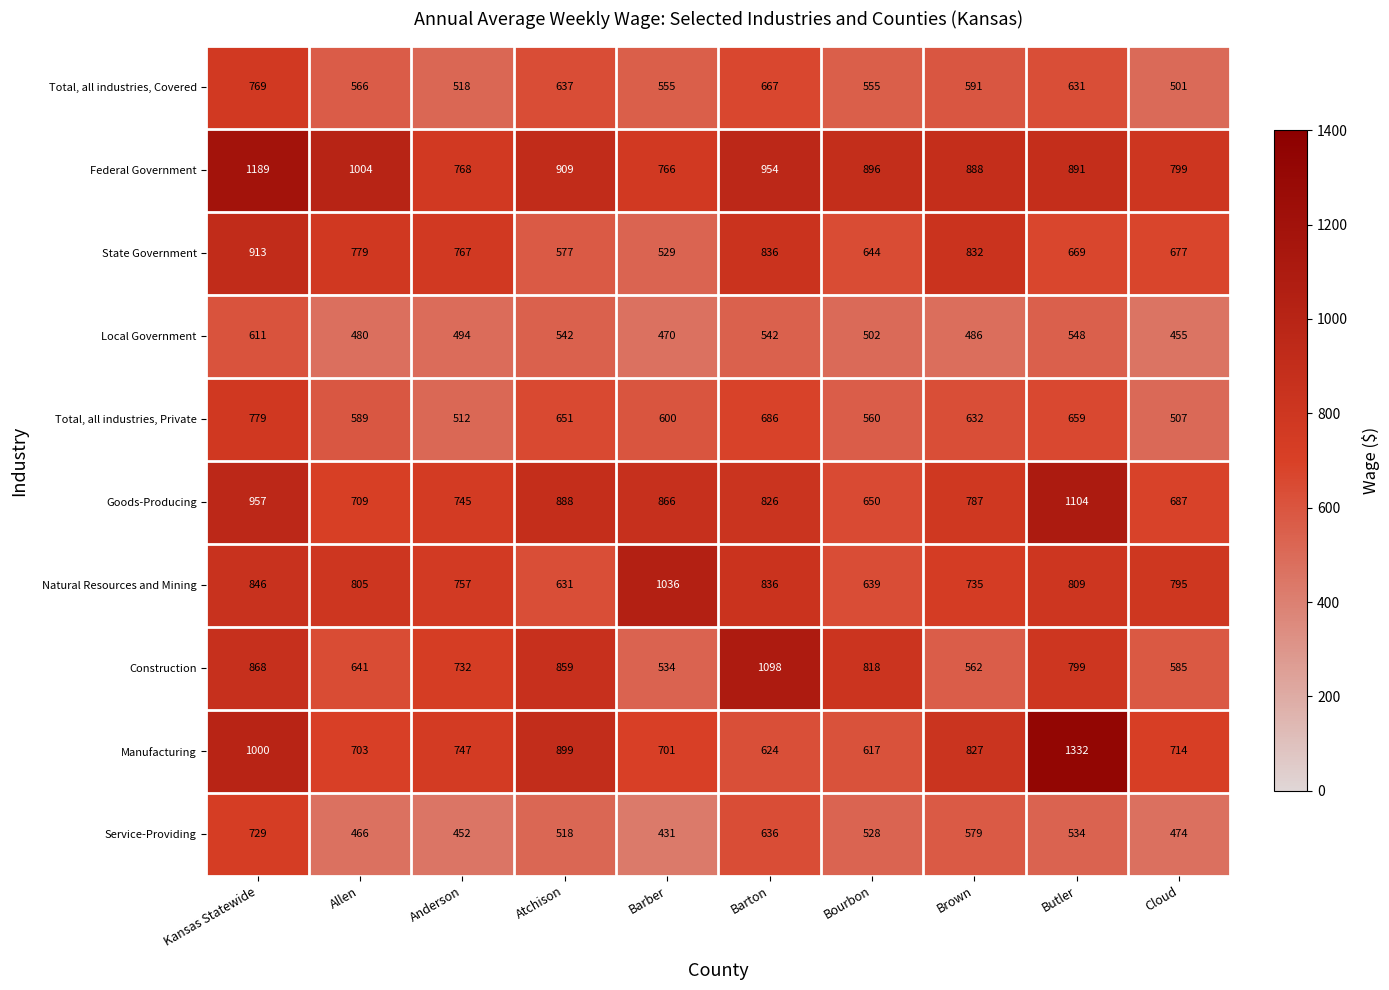

What is the total value across all series at Bourbon?

6409